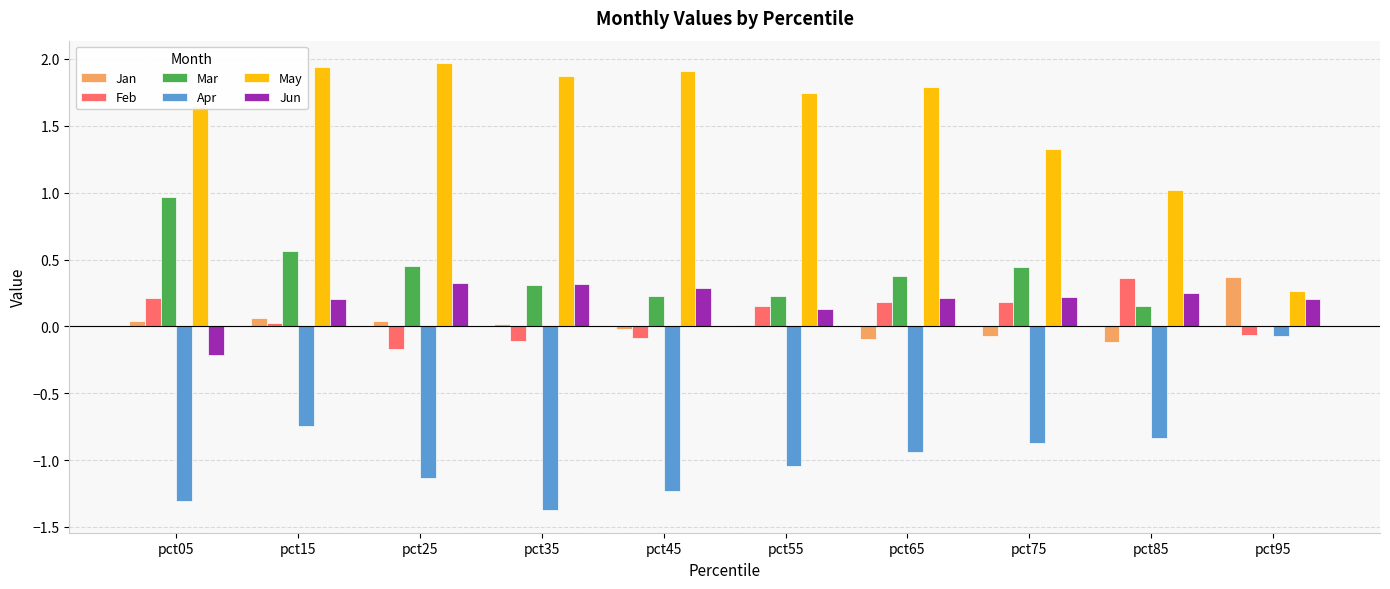

Is it true that Jan equals 0.0 at pct55?

True